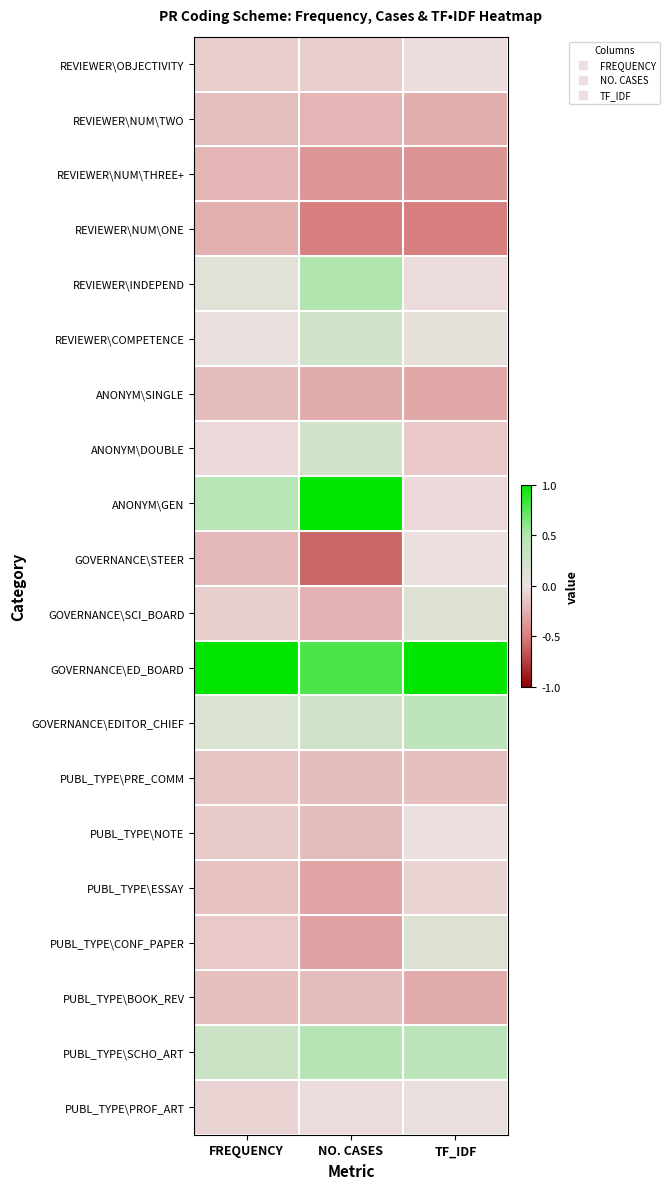

Between TF_IDF and NO. CASES, which is larger?

TF_IDF